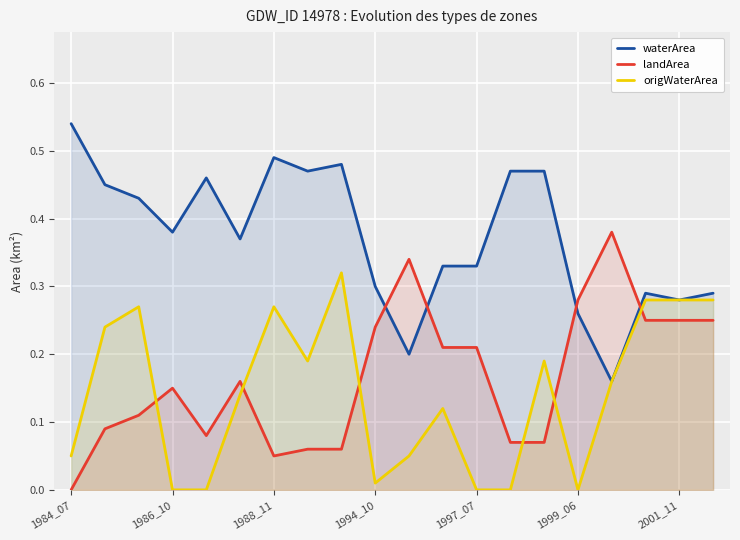

List the series in order of their peak value, lowest first.

origWaterArea, landArea, waterArea